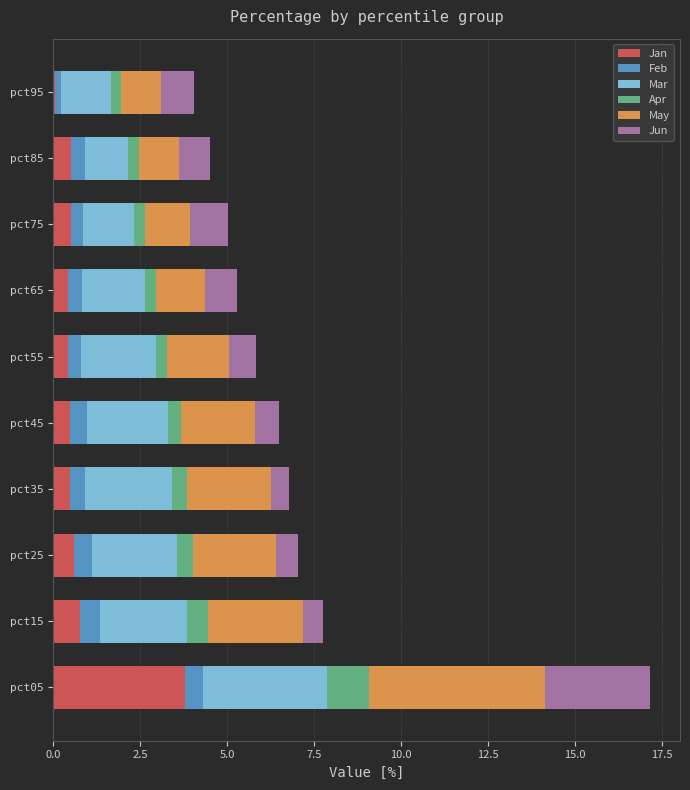

At which label does Jan reach its peak?

pct05